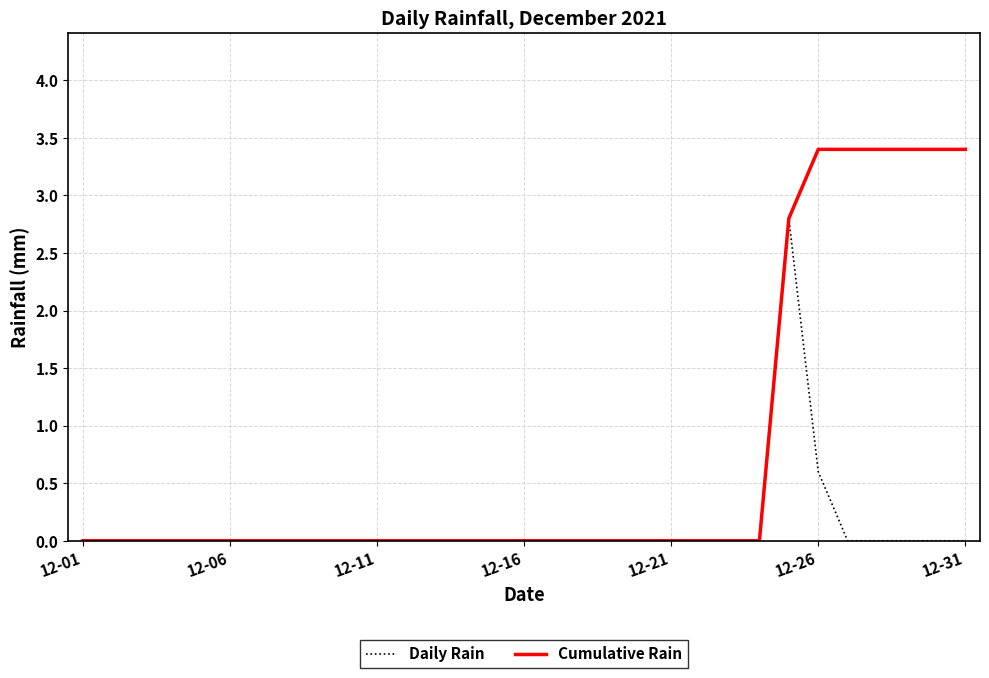

At how many categories does at least one series exceed 1?

7